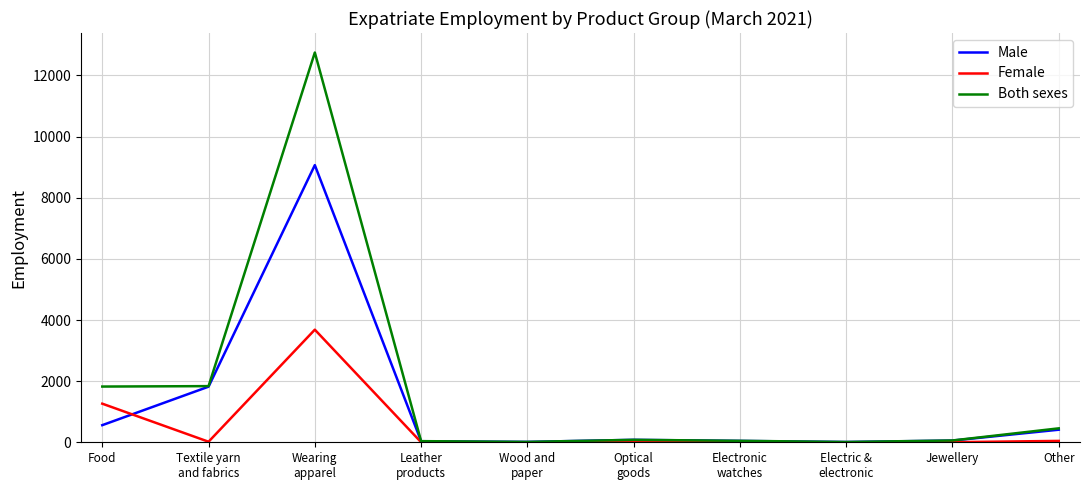

What is the greatest value displayed?

12751